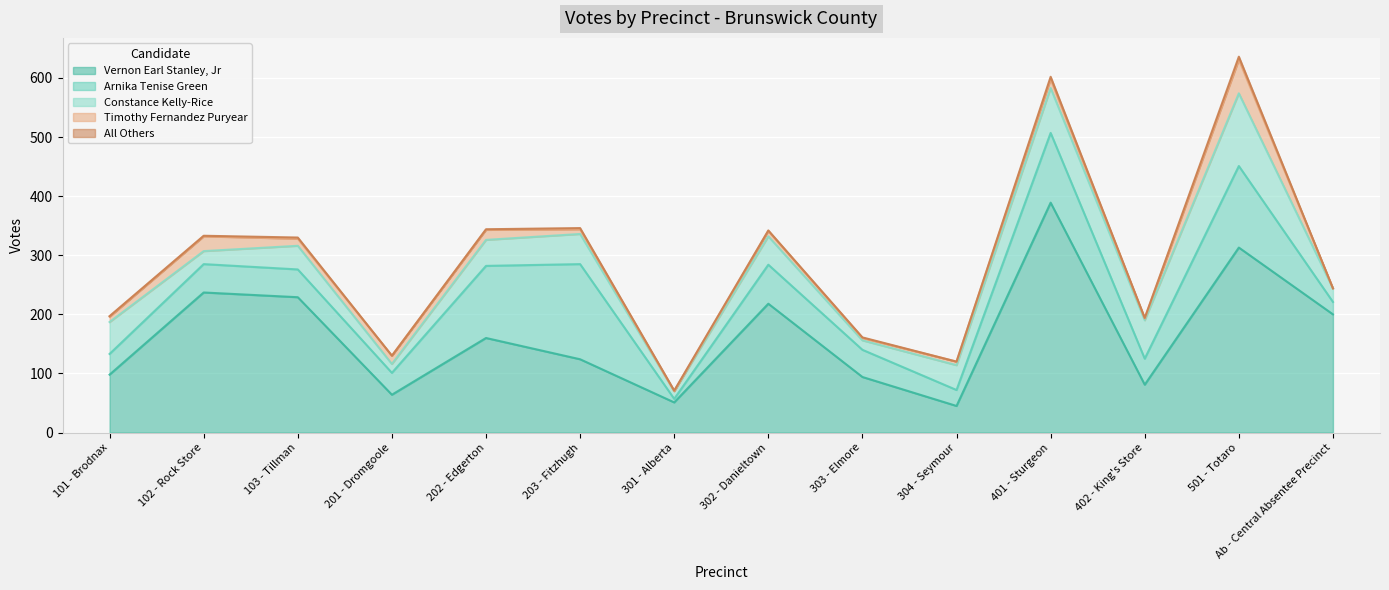

At which category does Vernon Earl Stanley, Jr reach its first local peak?

102 - Rock Store